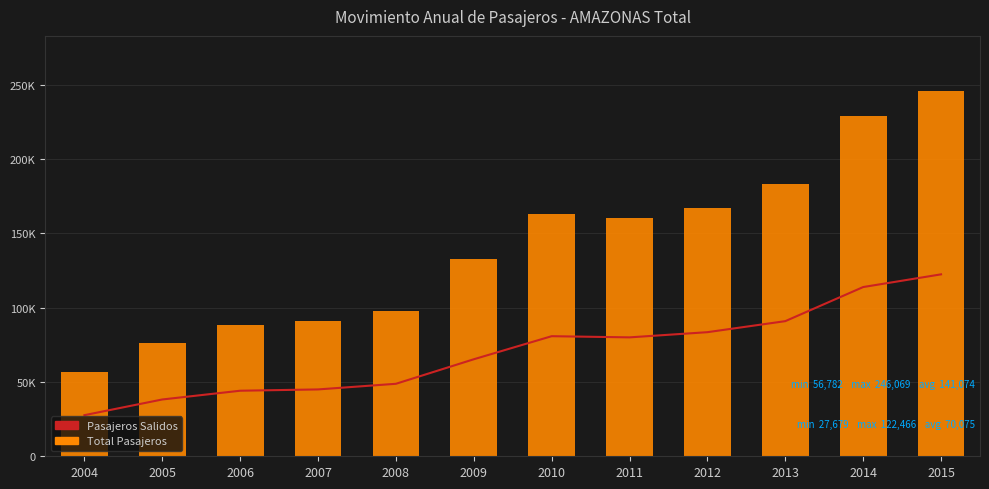

List the labels in order of Total Pasajeros value, smallest first.

2004, 2005, 2006, 2007, 2008, 2009, 2011, 2010, 2012, 2013, 2014, 2015